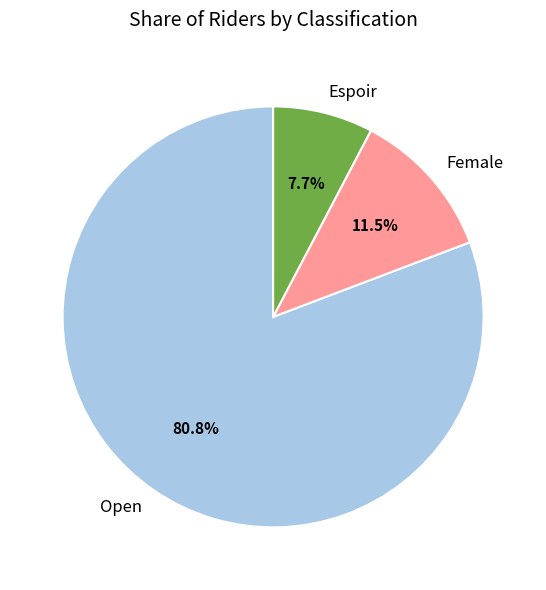

What is the majority slice?

Open